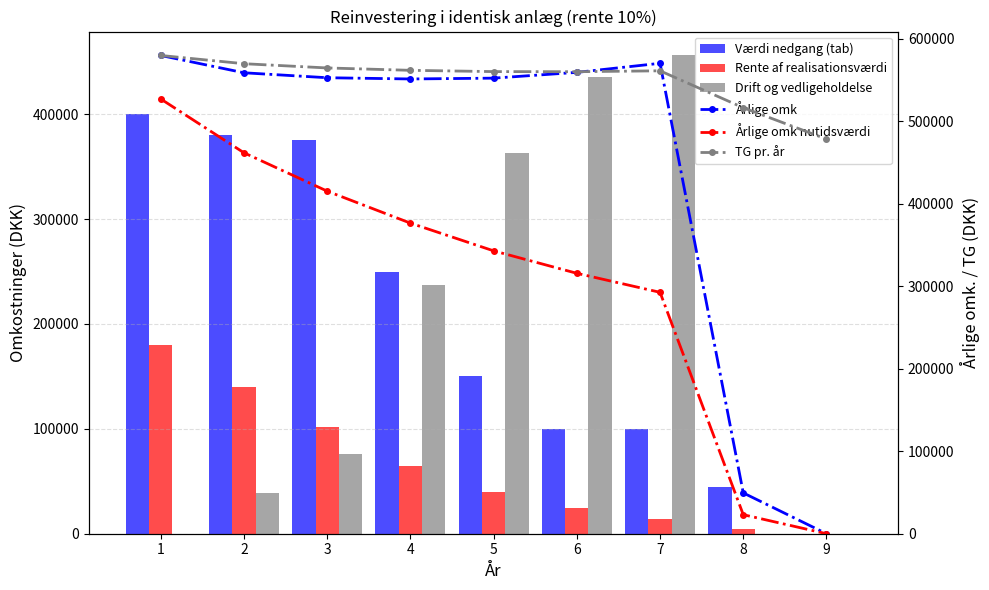

At 2, list the series in order from smallest to largest.

Drift og vedligeholdelse, Rente af realisationsværdi, Værdi nedgang (tab), Årlige omk nutidsværdi, Årlige omk, TG pr. år